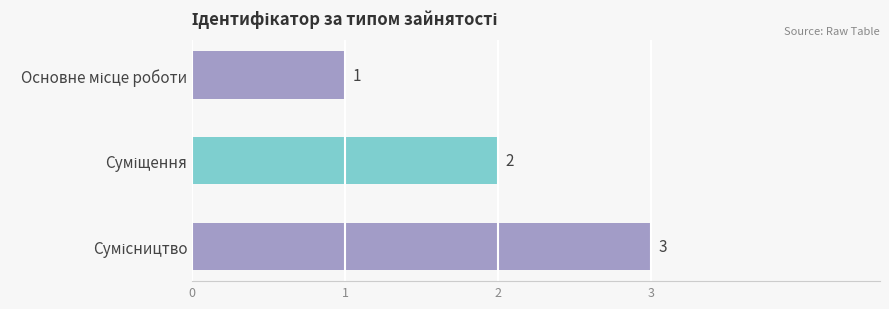

What is the value of the 3rd bar from the top?

3